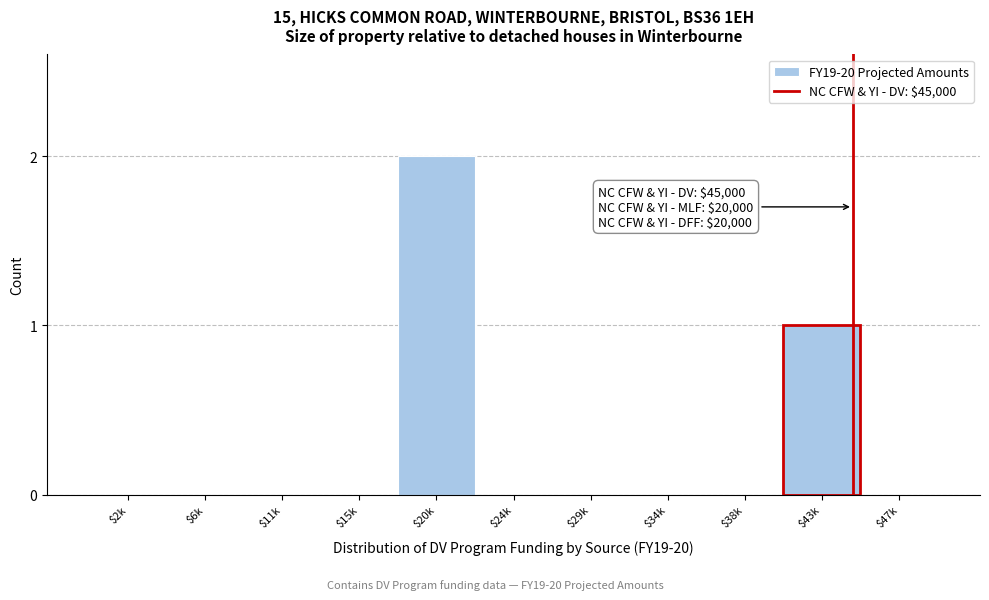

What is the sum of all values?

3